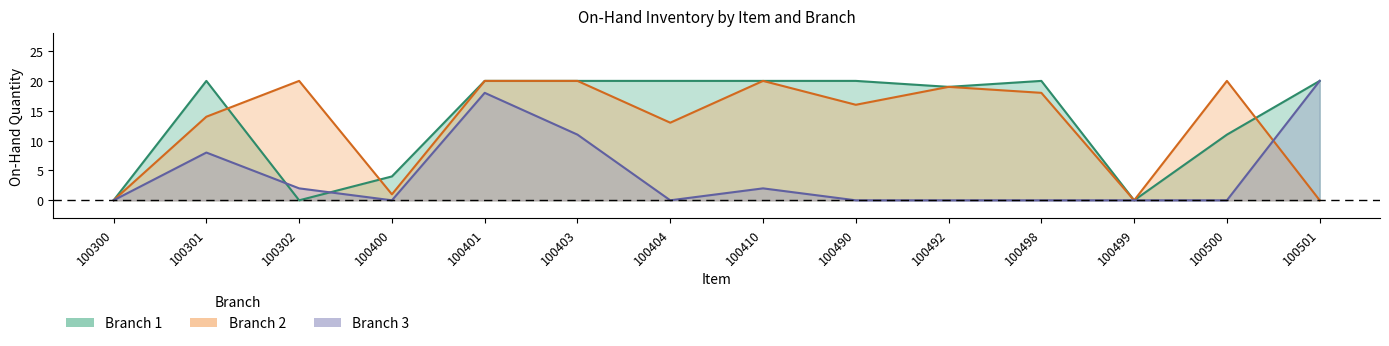

After their last crossing, which series has the higher values: Branch 1 or Branch 2?

Branch 1